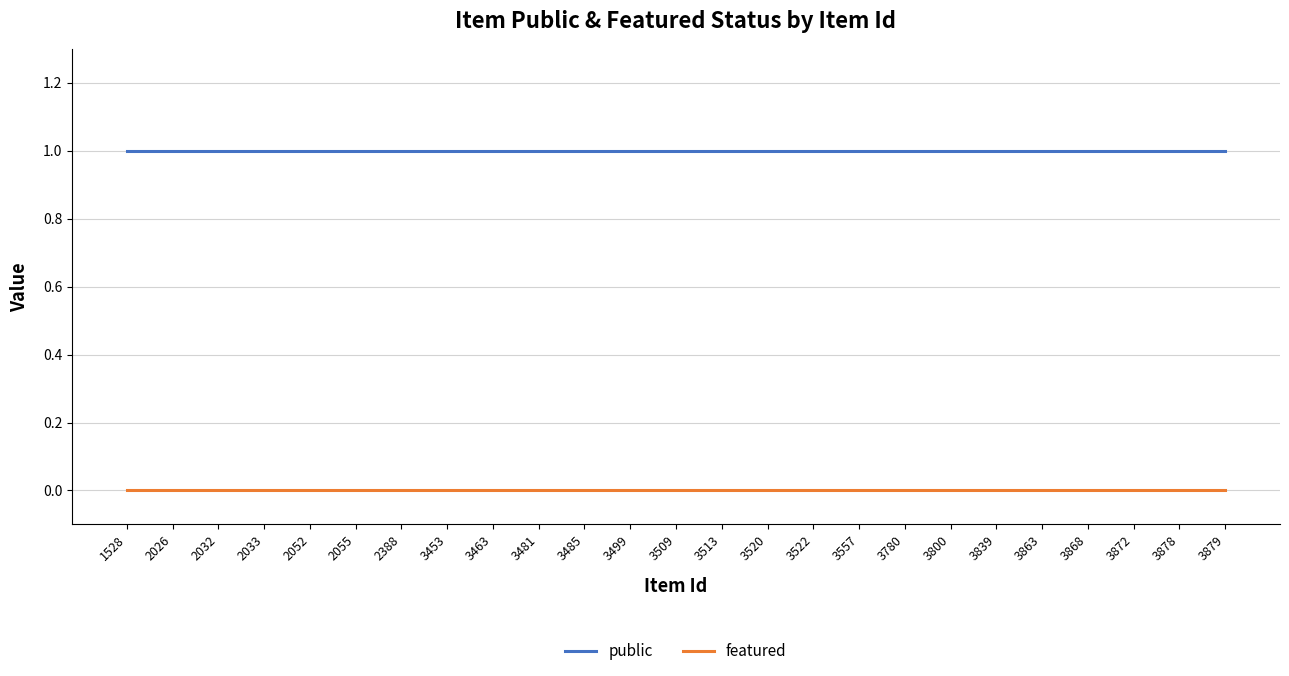

True or false: featured and public intersect in this chart.

False